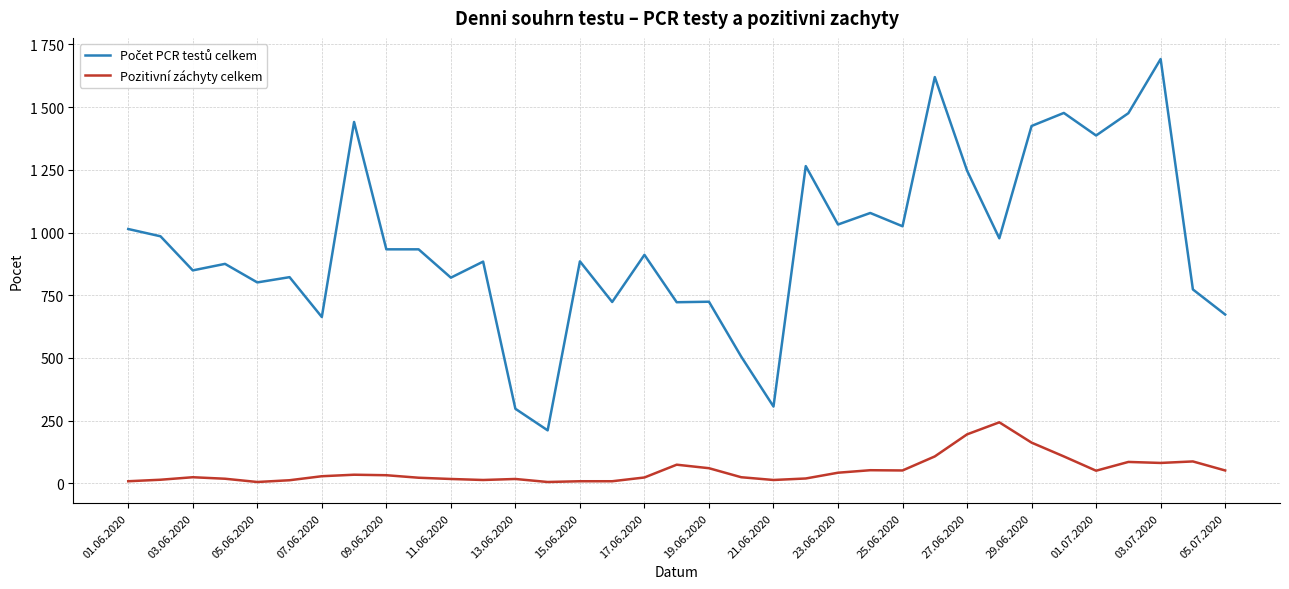

Is this an area chart (filled region under the line)?

No